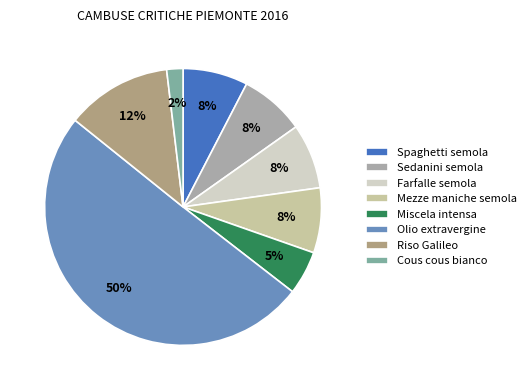

Which slice is the largest?

Olio extravergine